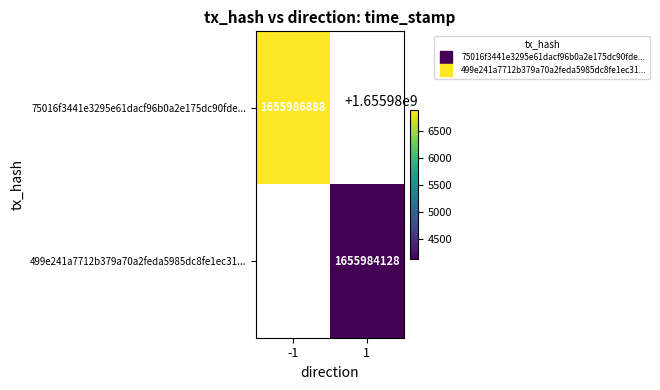

List the labels in order of 499e241a7712b379a70a2feda5985dc8fe1ec31... value, smallest first.

-1, 1